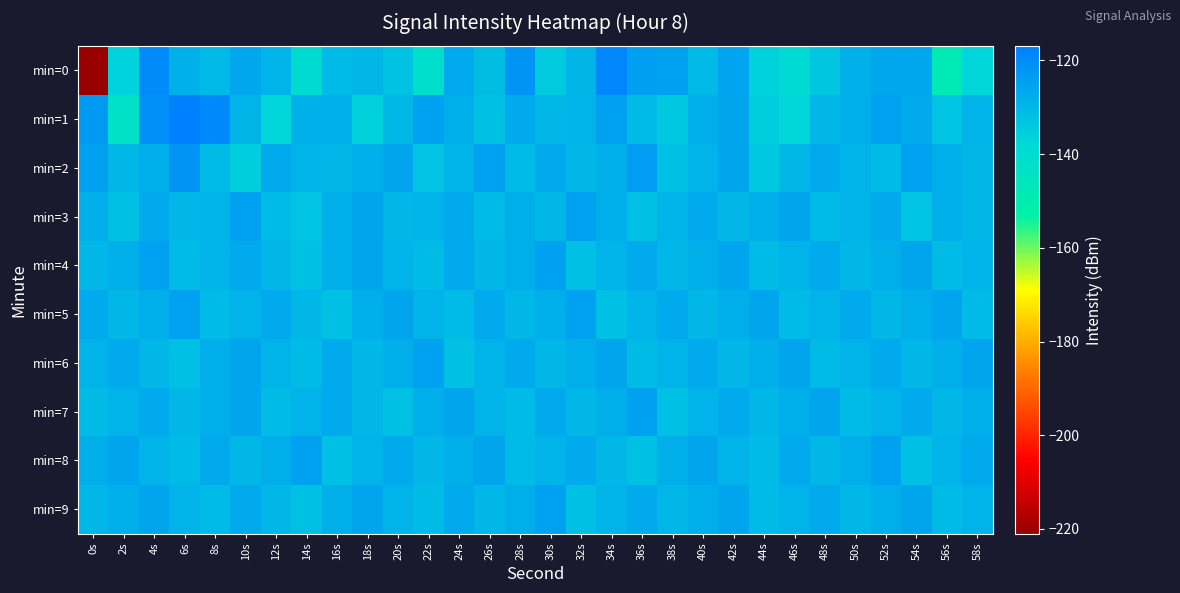

How many series are shown in this chart?

10